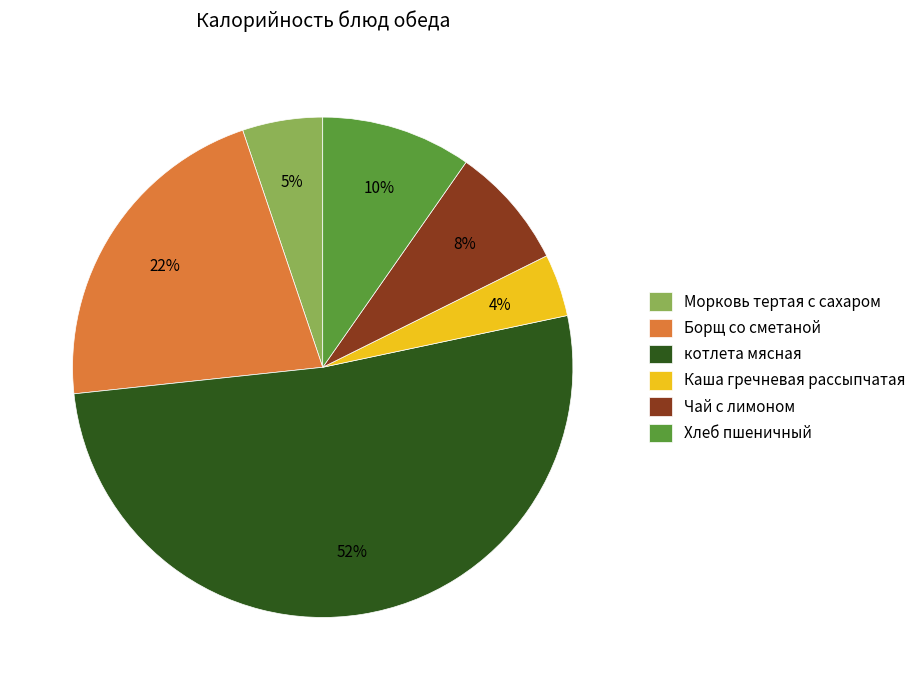

How many slices are in this pie chart?

6